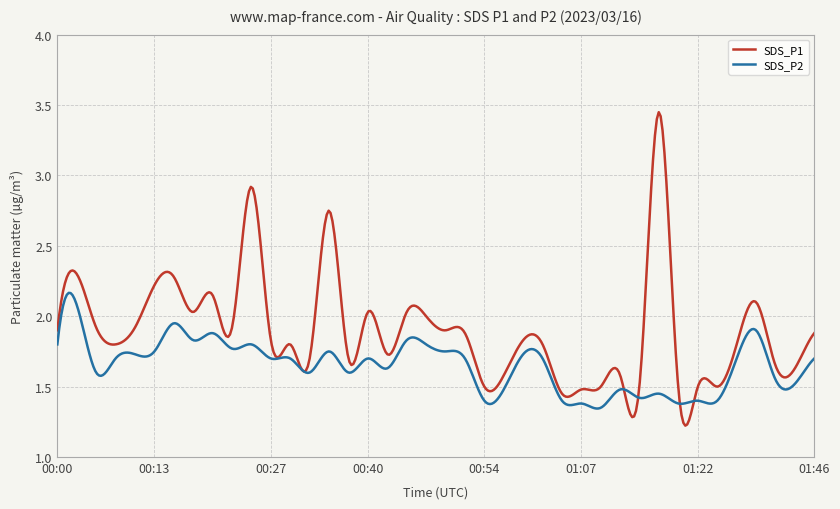

Does the chart have visible grid lines?

Yes